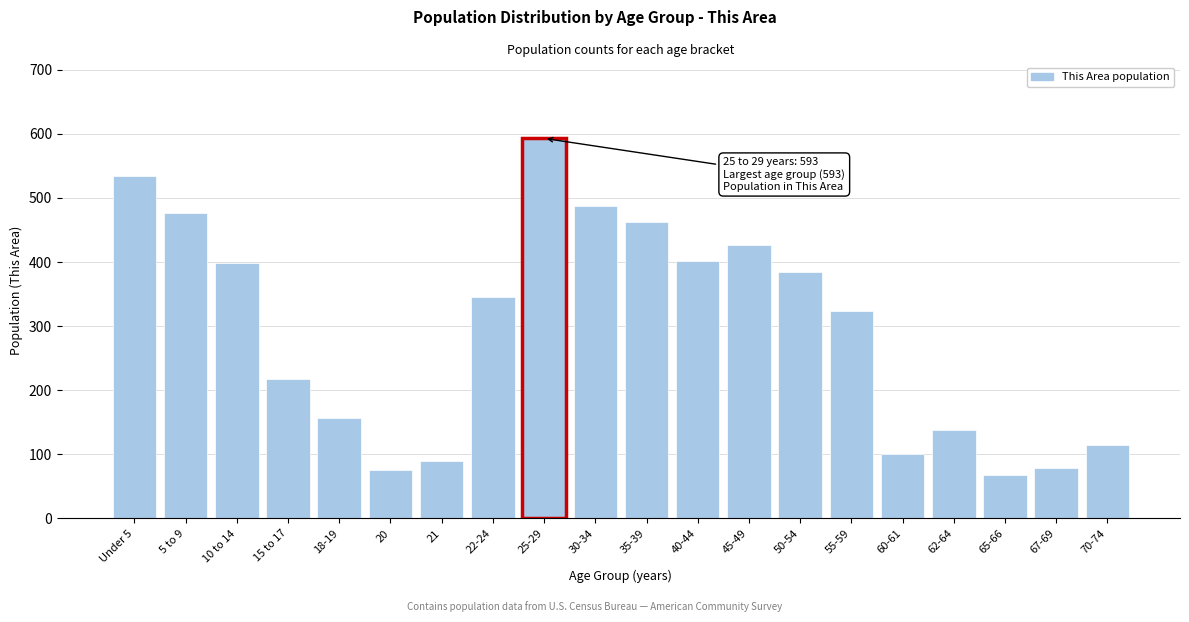

At which category does the chart reach its peak across all series?

25-29